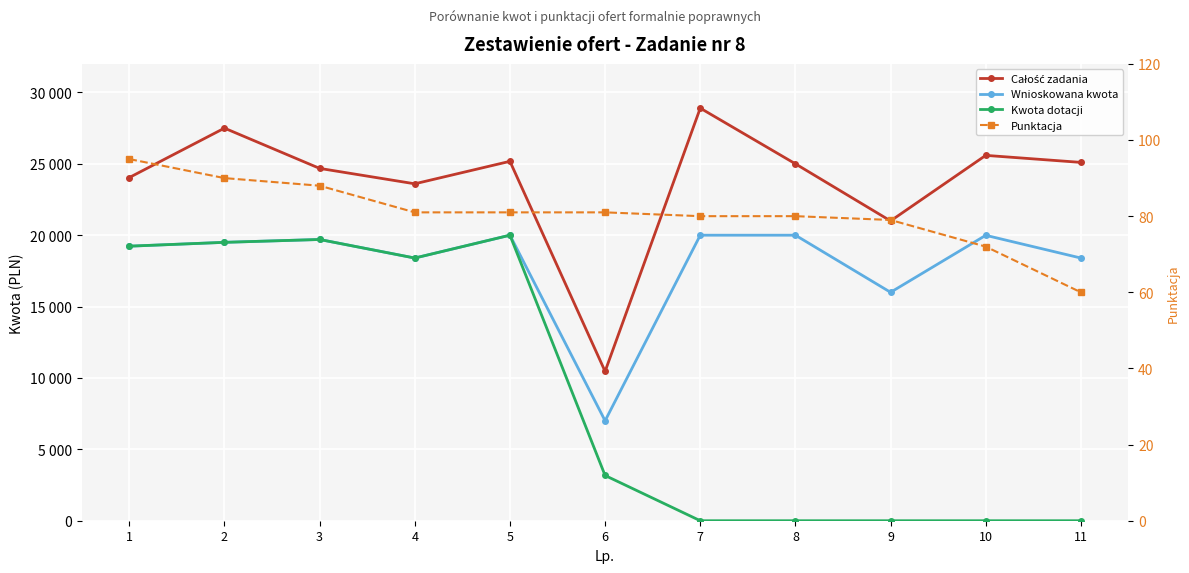

The value of Punktacja at 3 is 88.0. True or false?

True